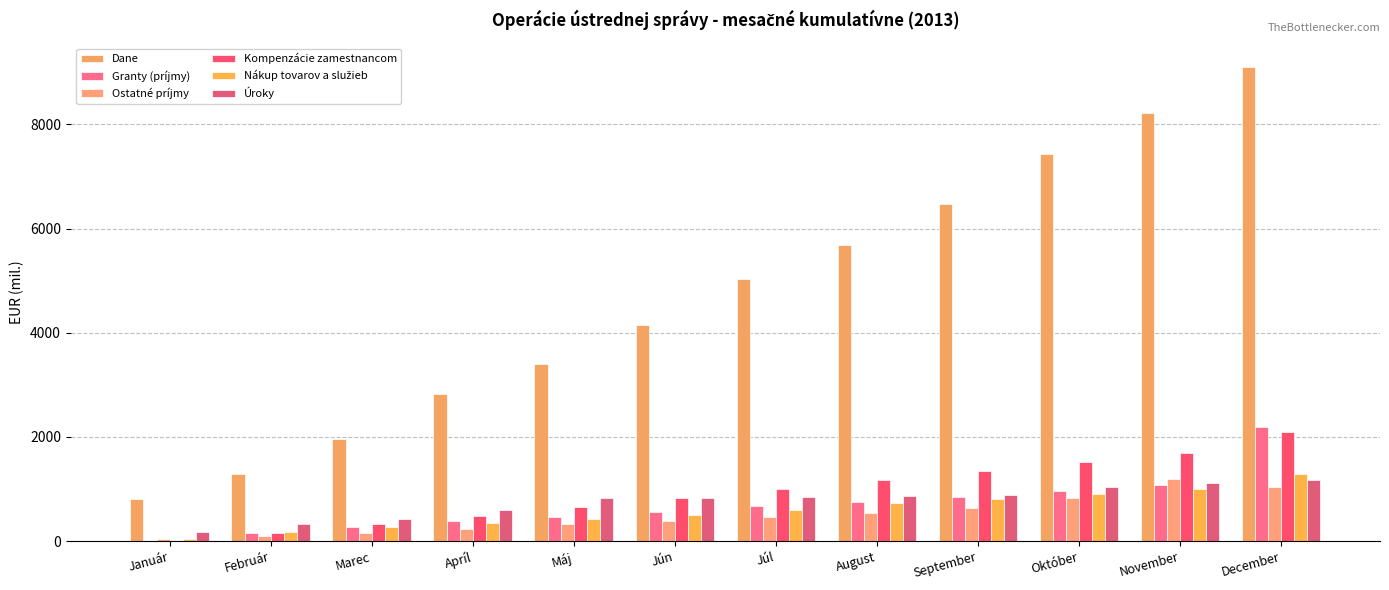

What is the label of the 8th bar from the left?

August